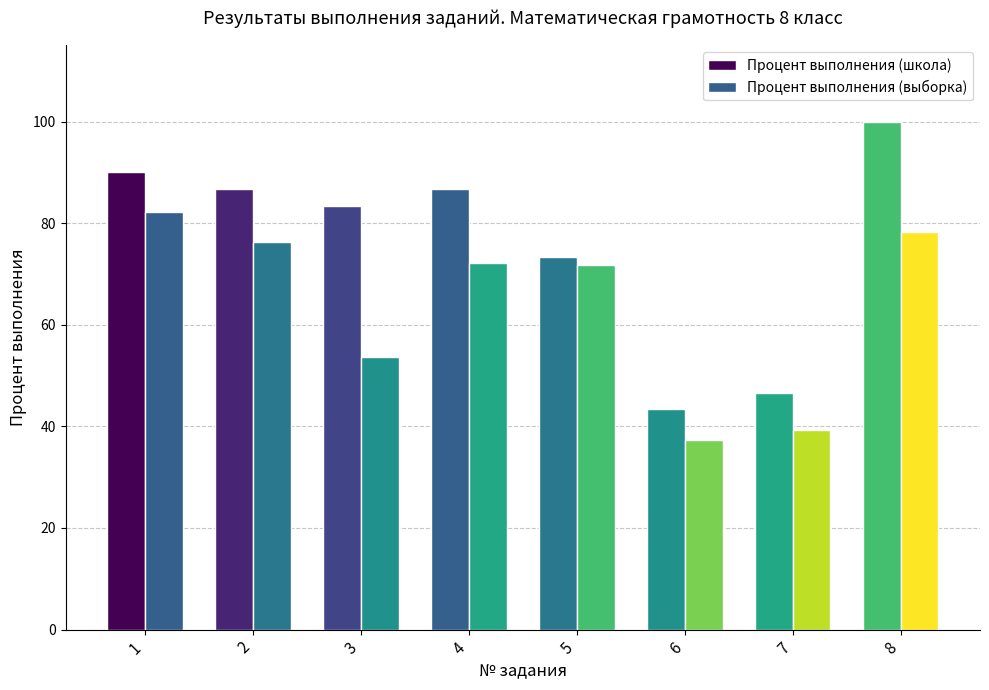

The value of Процент выполнения (школа) at 4 is 135.5. True or false?

False